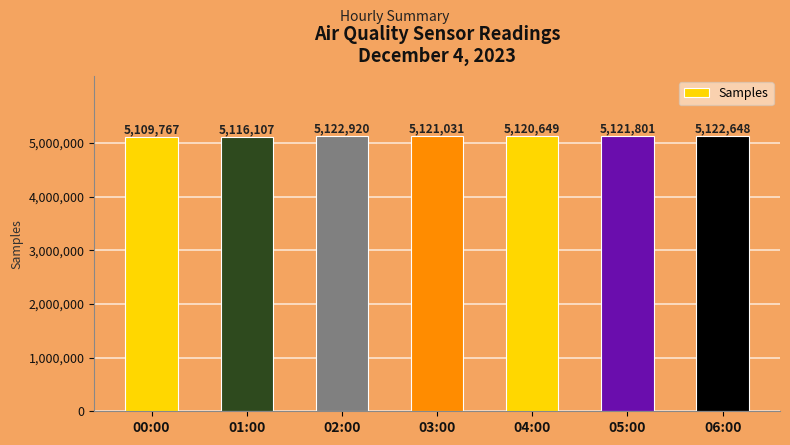

What is the label of the 5th bar from the right?

02:00